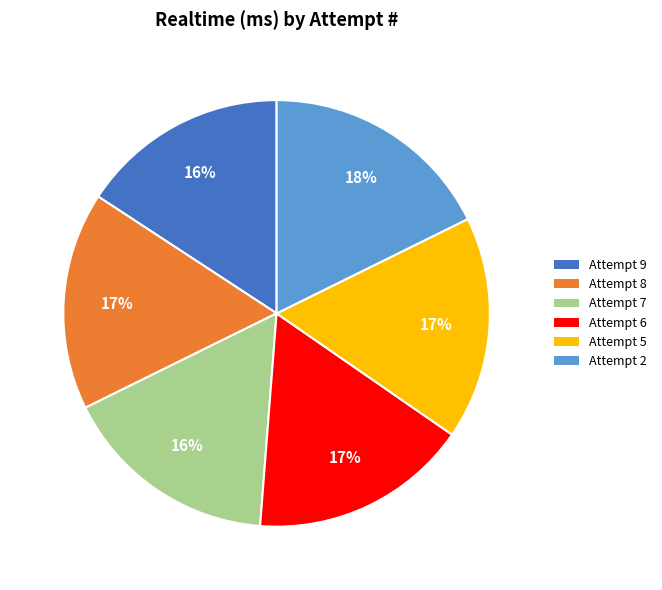

Between Attempt 9 and Attempt 6, which is larger?

Attempt 6